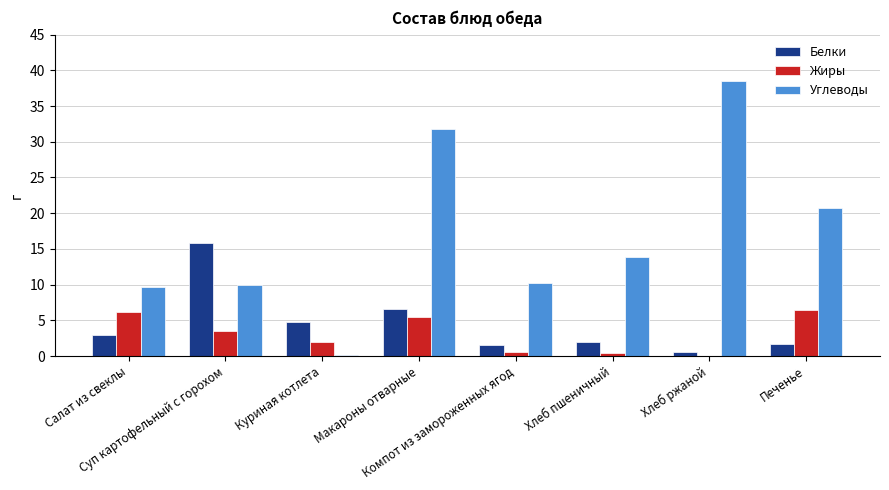

Between Салат из свеклы and Хлеб пшеничный, which series saw the biggest shift?

Жиры